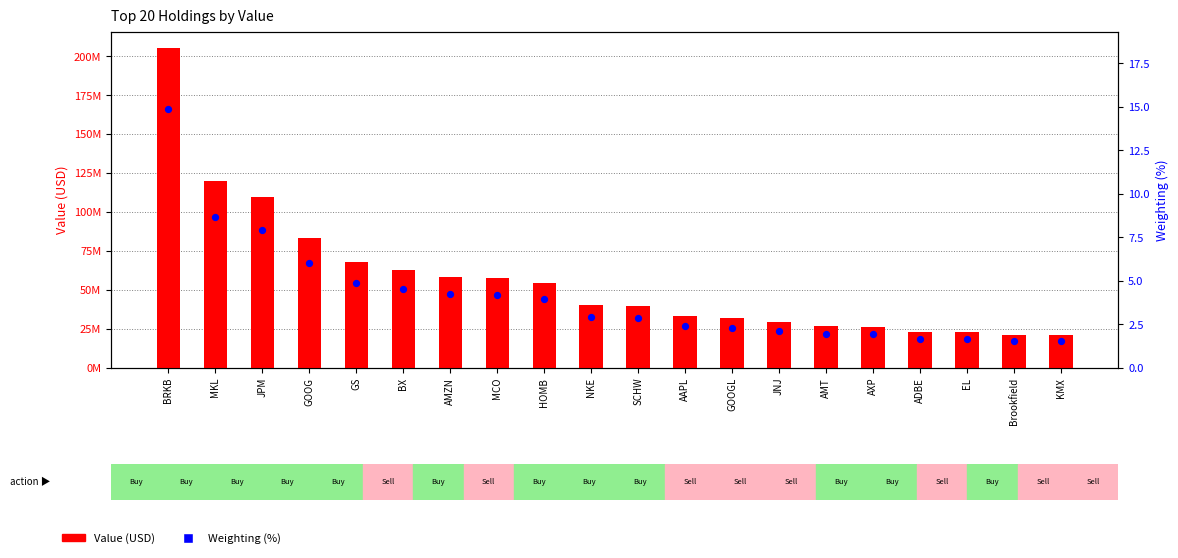

Which series has the largest total across all categories?

Value (USD)